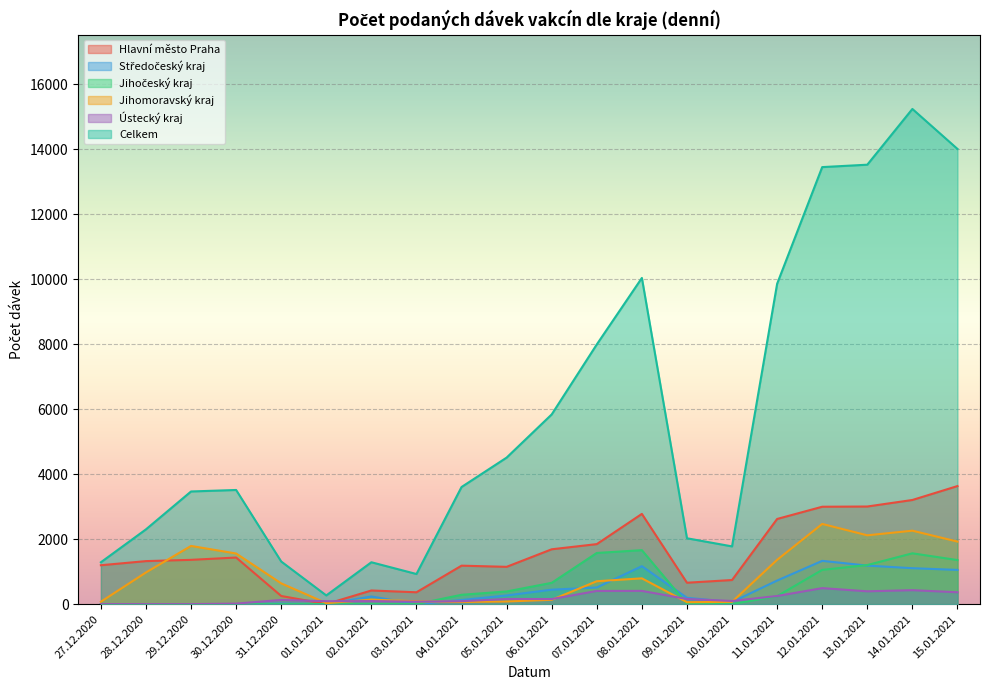

What is the difference between the second highest and minimum values in the Celkem series?

13739